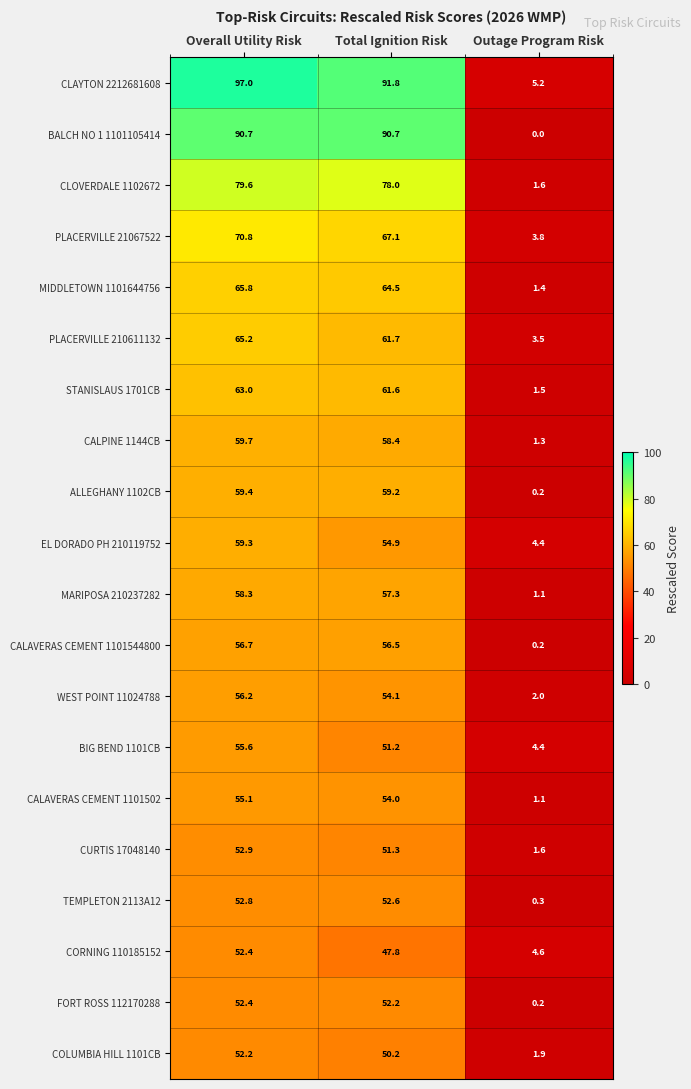

At Total Ignition Risk, list the series in order from largest to smallest.

CLAYTON 2212681608, BALCH NO 1 1101105414, CLOVERDALE 1102672, PLACERVILLE 21067522, MIDDLETOWN 1101644756, PLACERVILLE 210611132, STANISLAUS 1701CB, ALLEGHANY 1102CB, CALPINE 1144CB, MARIPOSA 210237282, CALAVERAS CEMENT 1101544800, EL DORADO PH 210119752, WEST POINT 11024788, CALAVERAS CEMENT 1101502, TEMPLETON 2113A12, FORT ROSS 112170288, CURTIS 17048140, BIG BEND 1101CB, COLUMBIA HILL 1101CB, CORNING 110185152